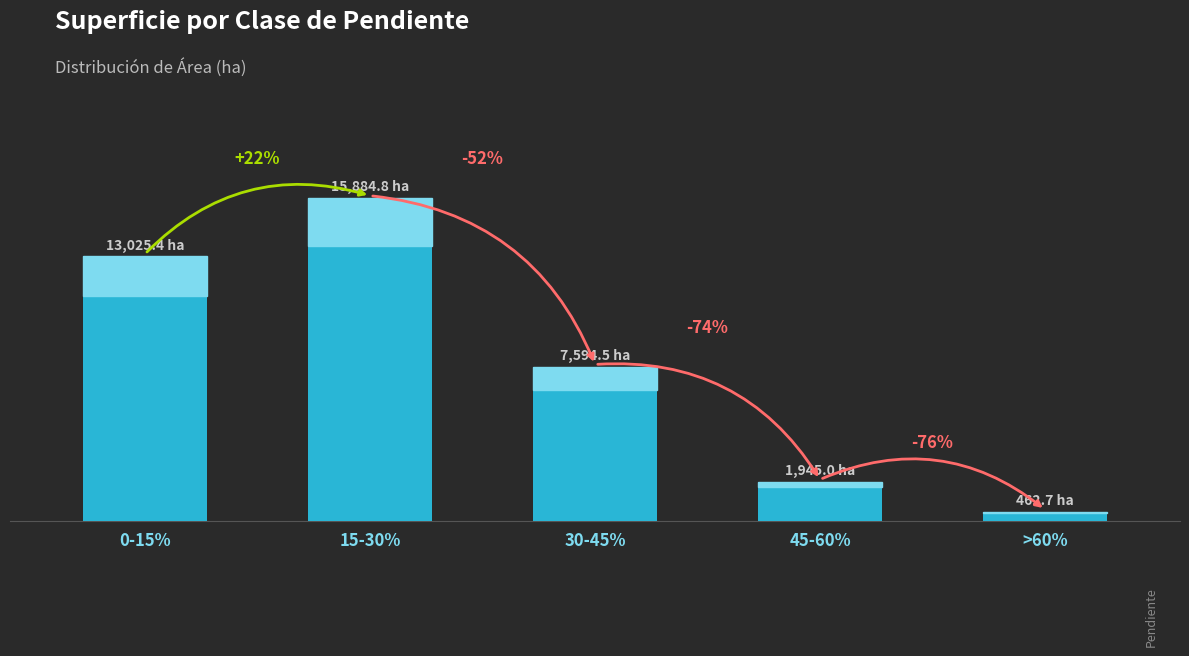

At which label is the value closest to 8173?

30-45%